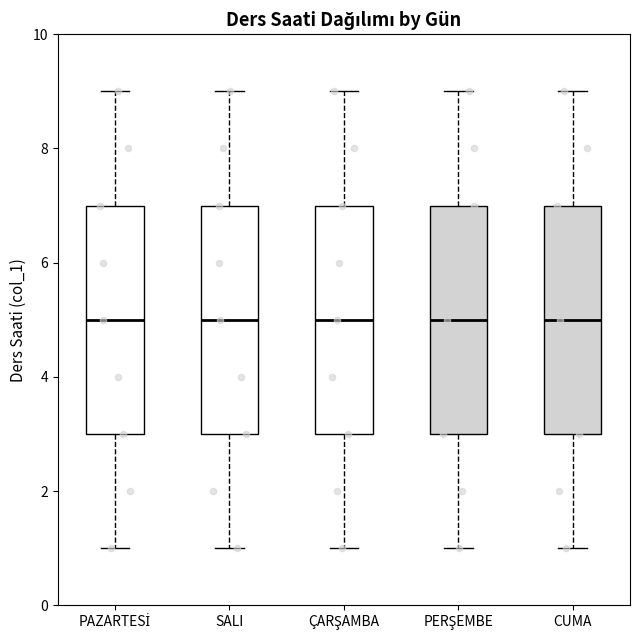

Reading left to right, transcribe this box plot: for each box, give where its median line is, the range the box spans, and where its two whiskers end, as read against the y-axis. The values are not printed on the chart, so give them approximately, as read against the axis.

PAZARTESİ: median 5, box 3 to 7, whiskers 1 to 9
SALI: median 5, box 3 to 7, whiskers 1 to 9
ÇARŞAMBA: median 5, box 3 to 7, whiskers 1 to 9
PERŞEMBE: median 5, box 3 to 7, whiskers 1 to 9
CUMA: median 5, box 3 to 7, whiskers 1 to 9